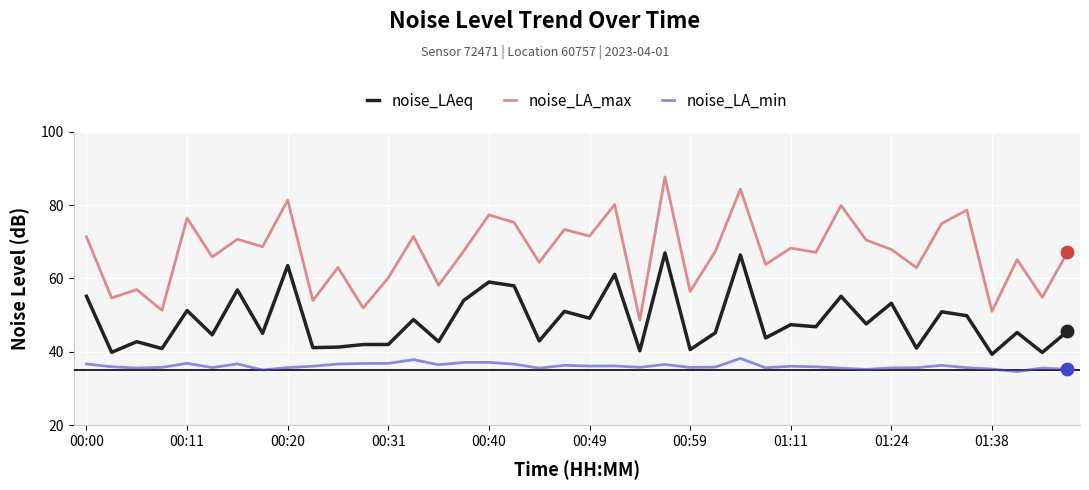

Which series has the largest range (max minus min)?

noise_LA_max